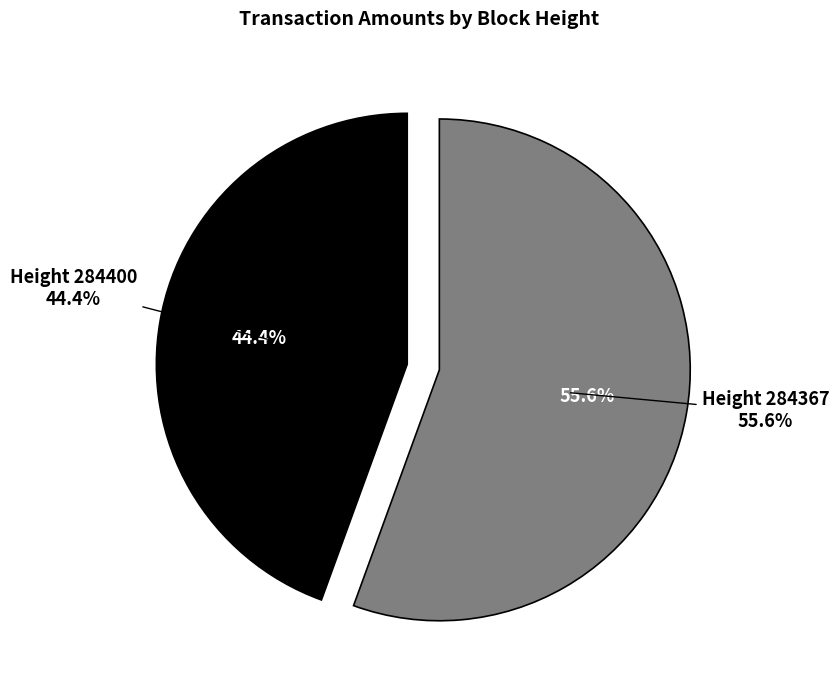

Is 284367 the majority of the pie?

Yes